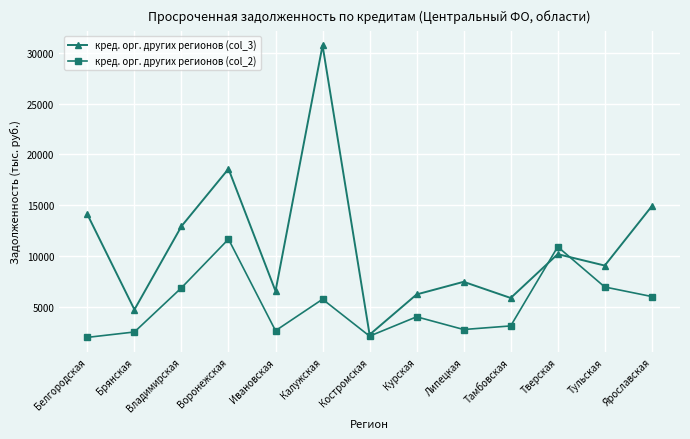

What is the sum of all кред. орг. других регионов (col_3) values?

143552